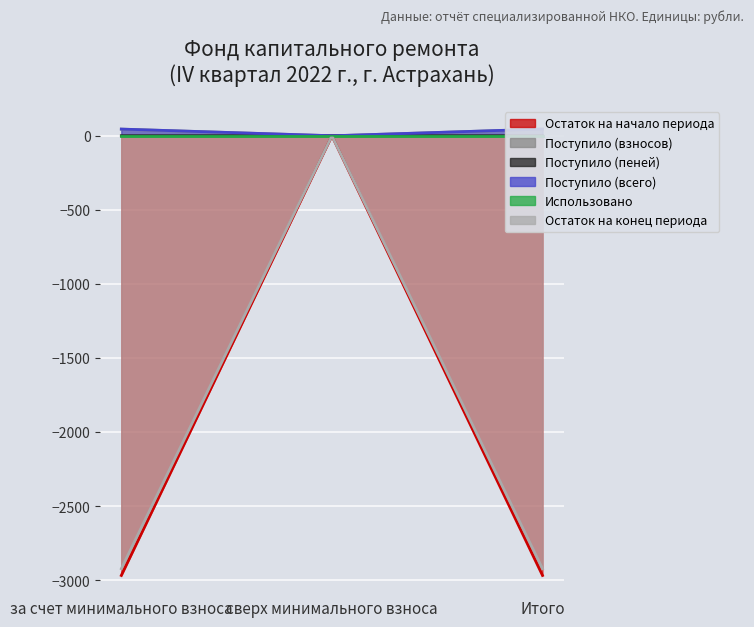

What is the spread (max minus min) of values at 3?

3012.5